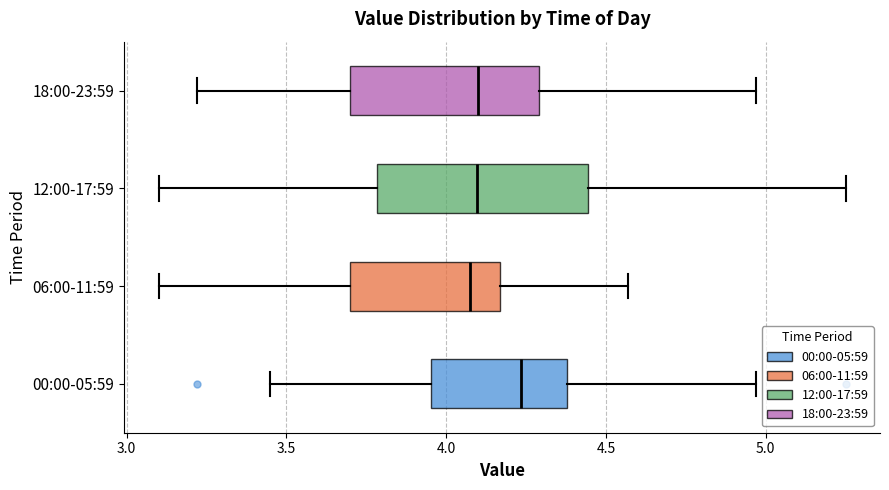

Which box's median line is the furthest to the right?

00:00-05:59